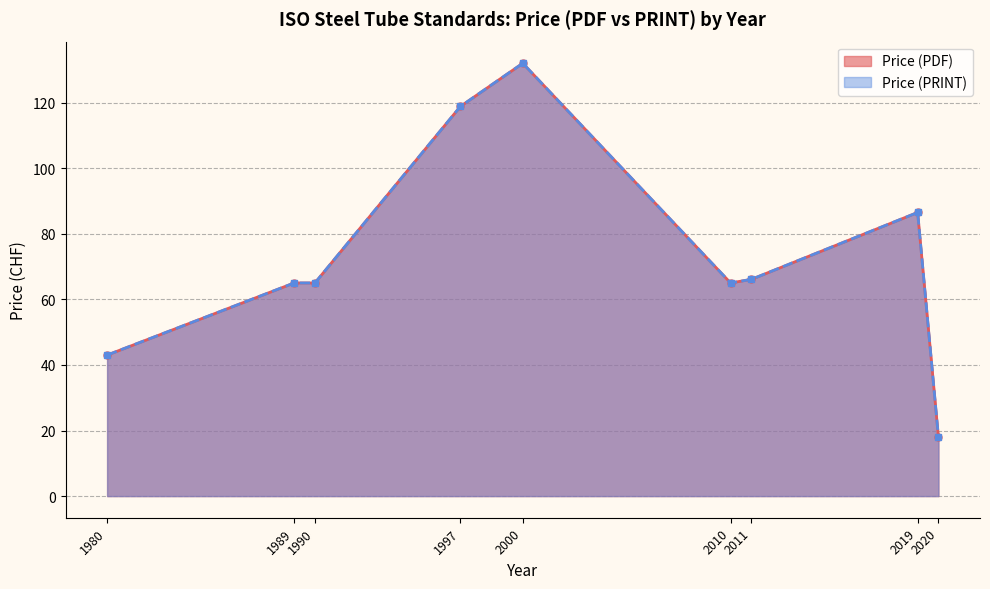

What is the minimum value for Price (PRINT)?

18